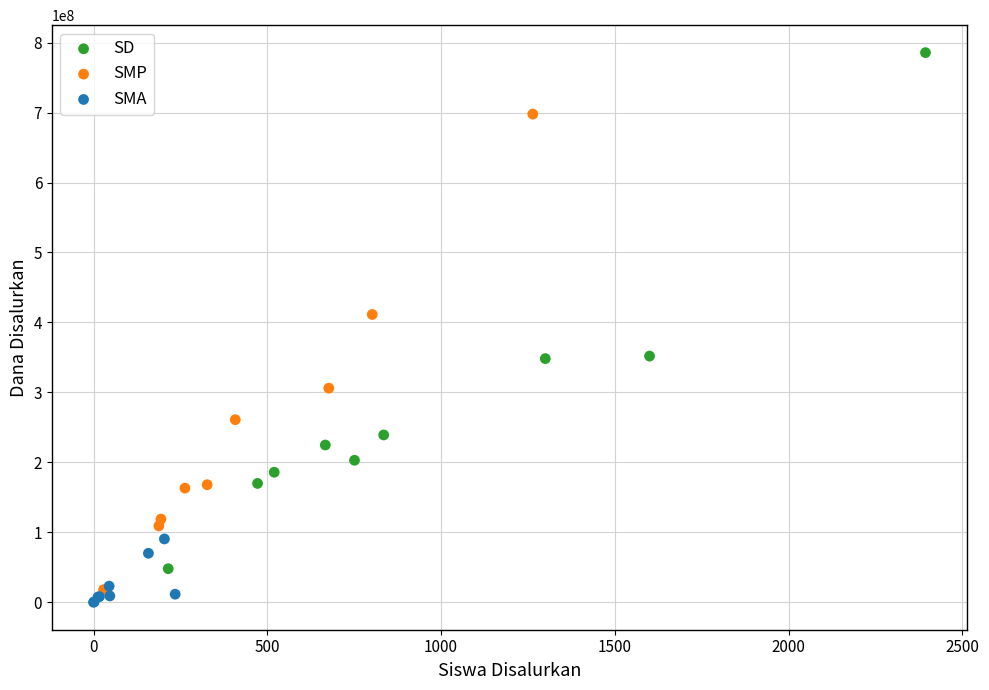

Which series reaches the maximum Y coordinate?

SD